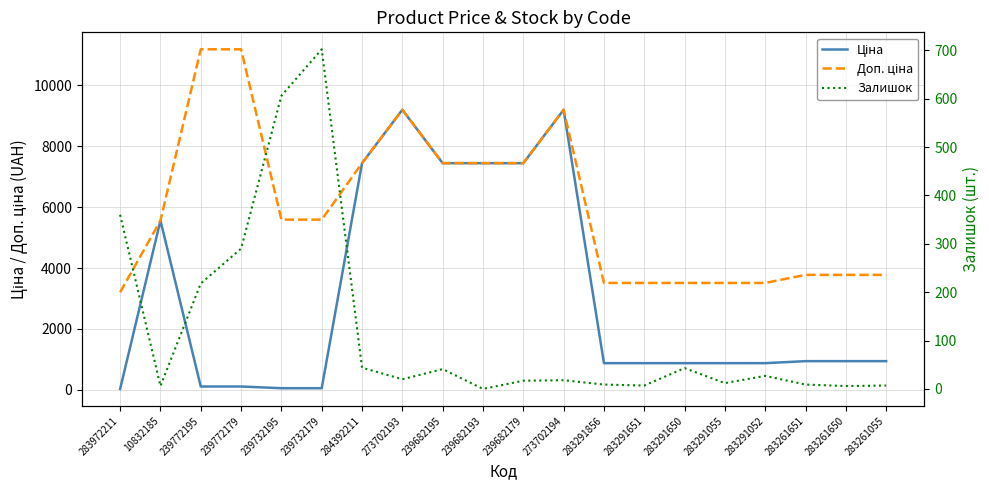

True or false: Доп. ціна has a value of 15789.3 at 273702193.

False